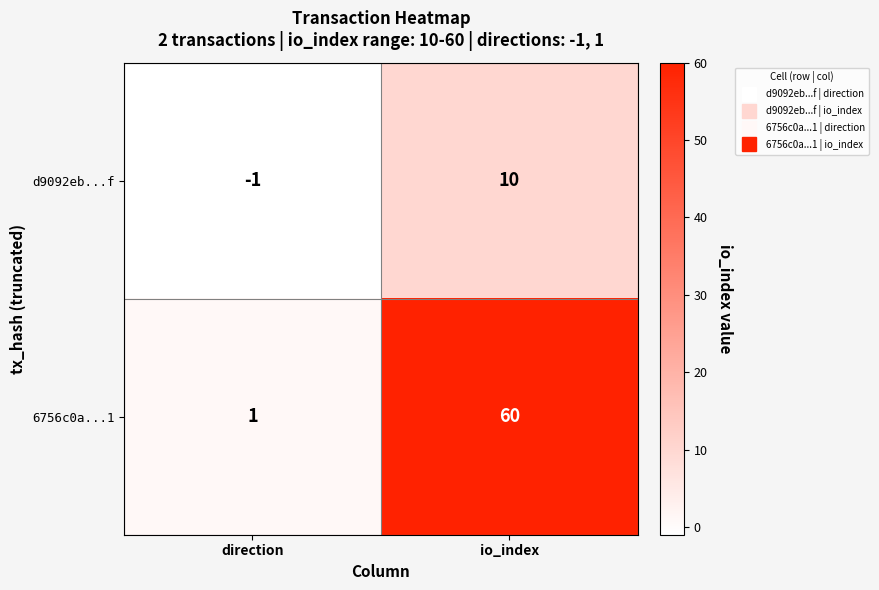

Which category has the highest value in the 6756c0a...1 series?

io_index